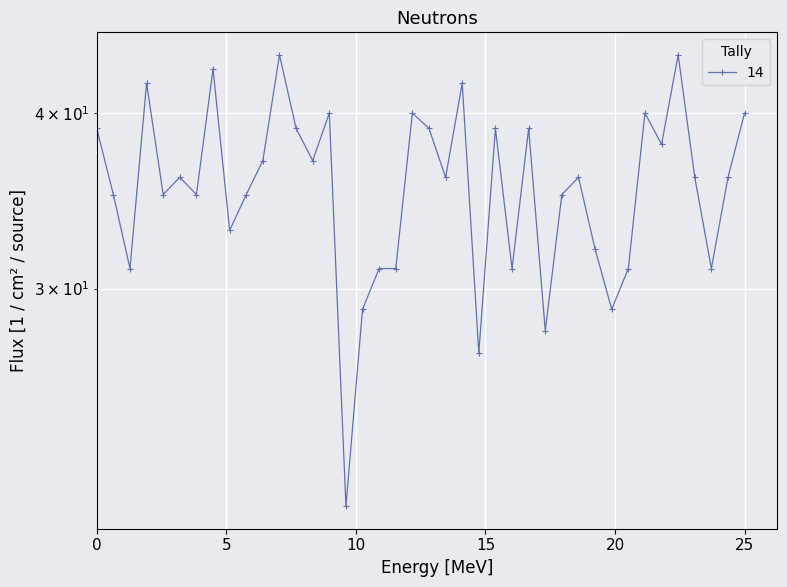

The value at 08.10.1986 is 62. True or false?

False